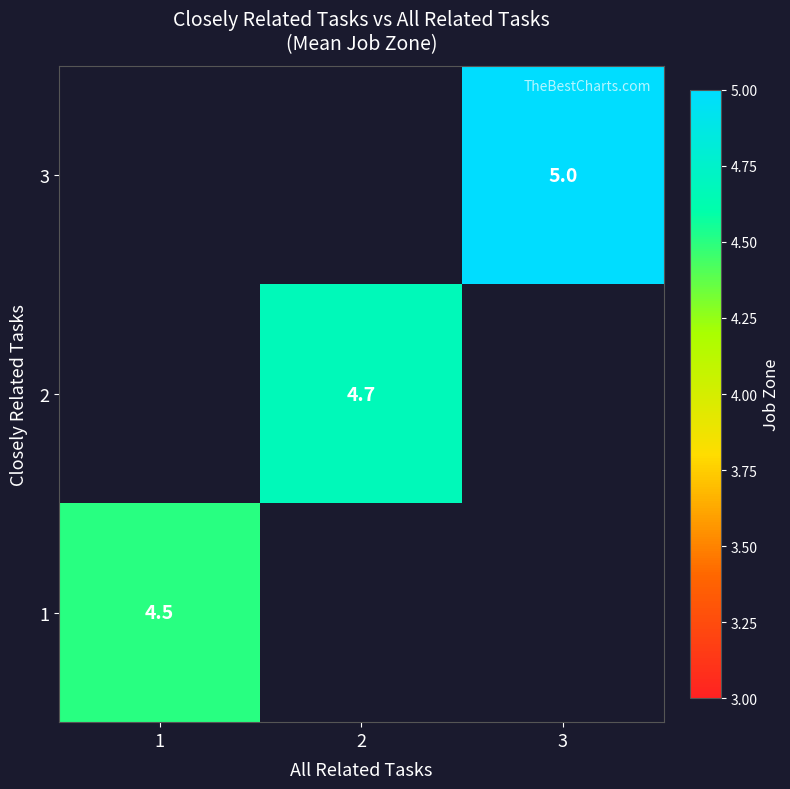

The value of 1 at 1 is 1.7. True or false?

False